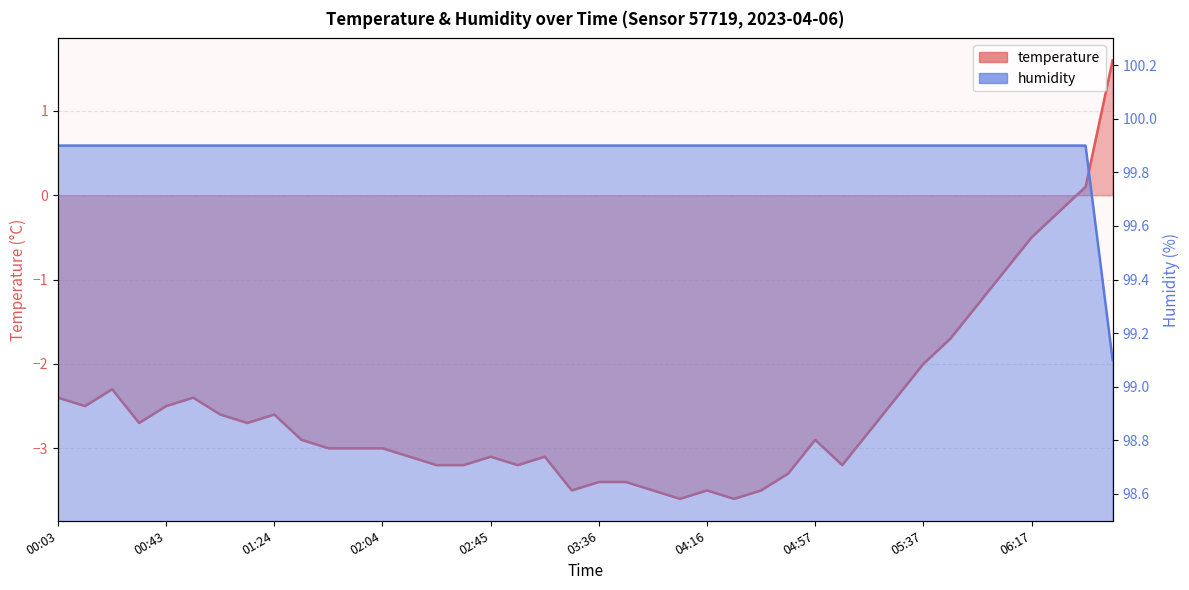

Does the chart have visible grid lines?

Yes